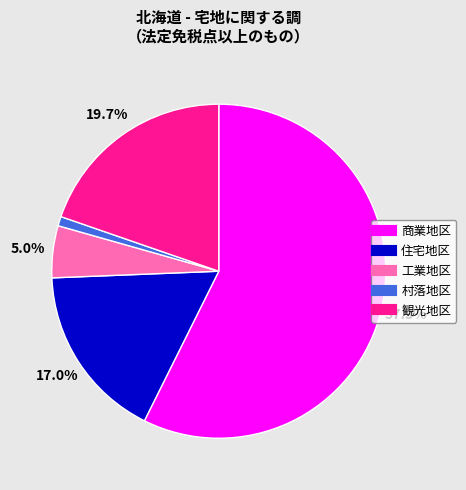

Rank the categories by value from highest to lowest.

商業地区, 観光地区, 住宅地区, 工業地区, 村落地区